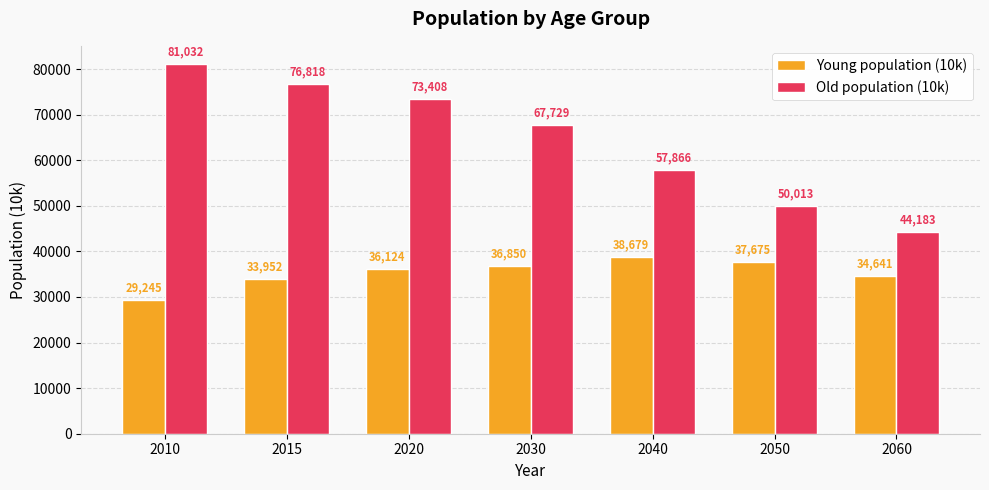

At which category is the sum across all series the highest?

2015